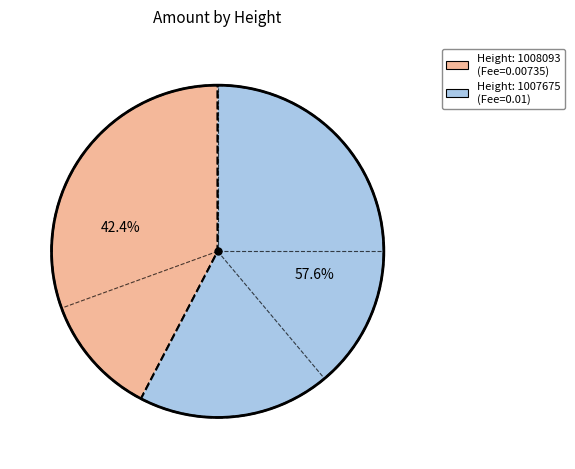

Which category has the biggest portion of the pie?

Height: 1007675 (Fee=0.01)